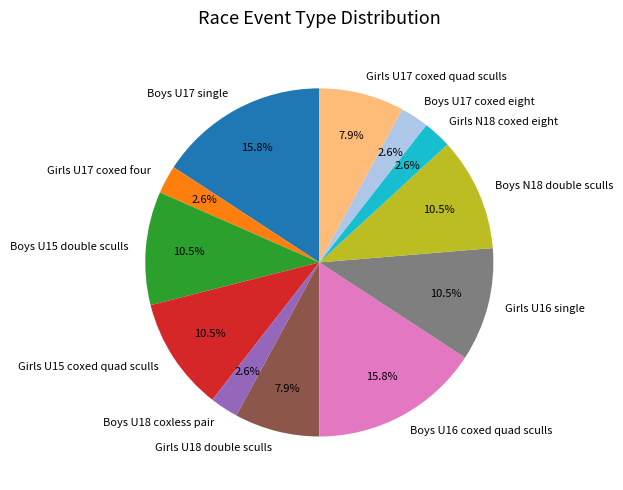

What portion of the pie excludes Boys U18 coxless pair?

97.4%